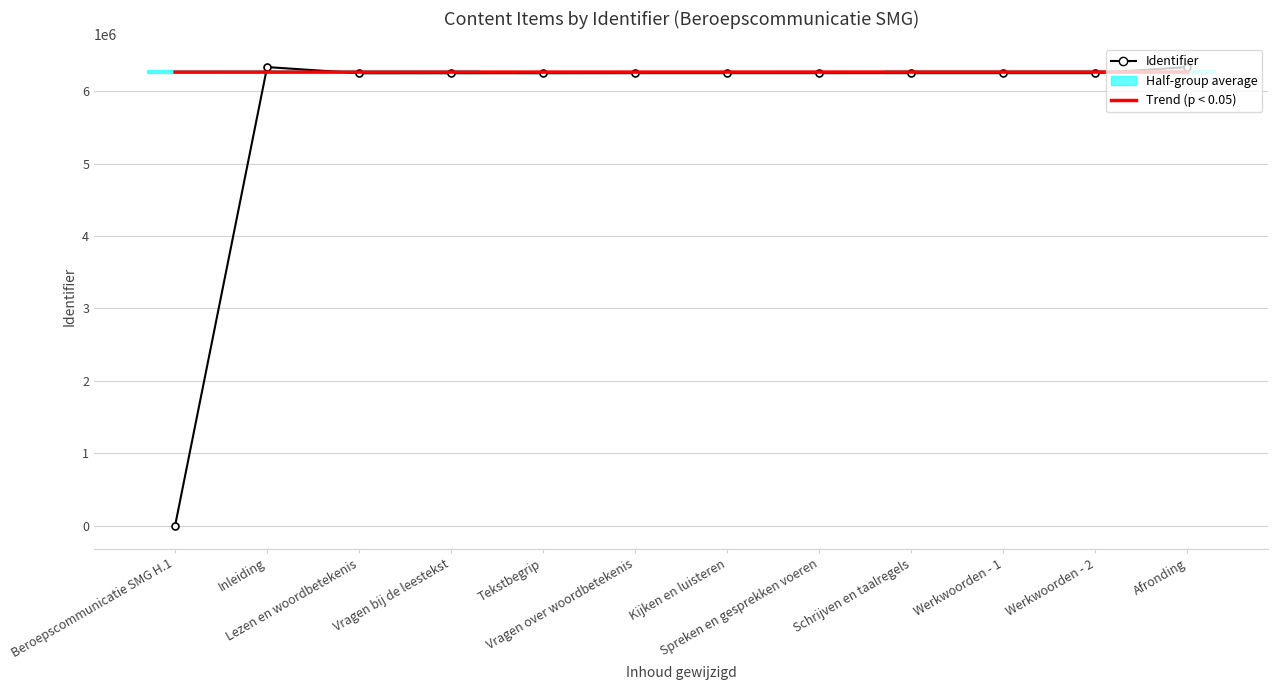

True or false: Trend (p < 0.05) and Identifier intersect in this chart.

True